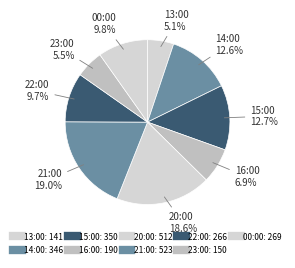

What is the ratio of the value at 22:00 to the value at 23:00?

1.8